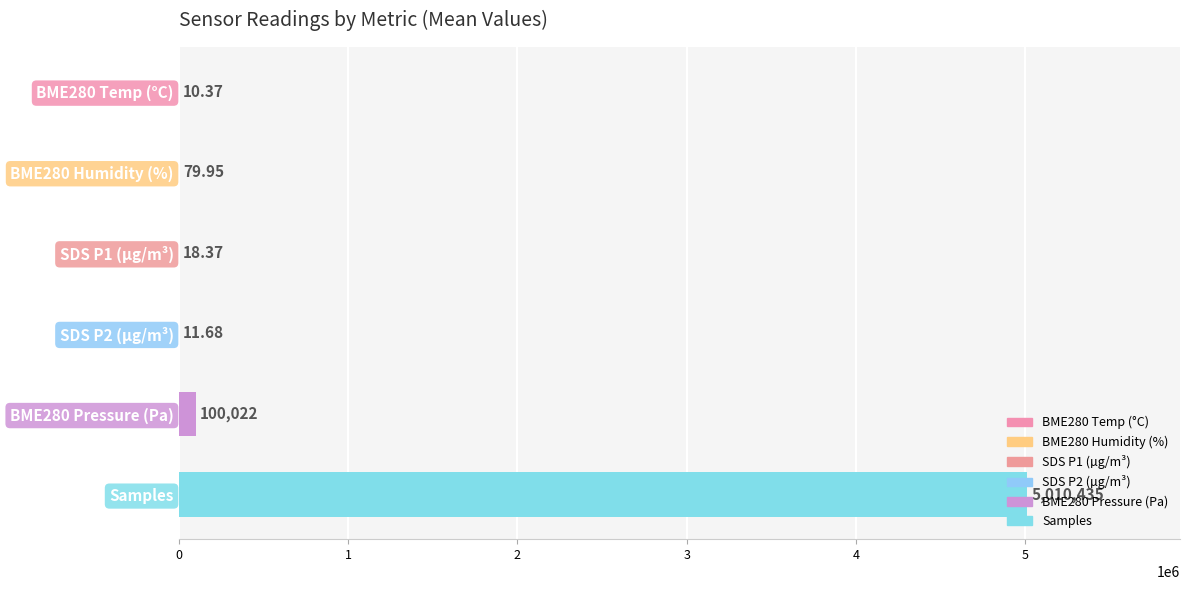

Which category has the highest value across all series?

Samples